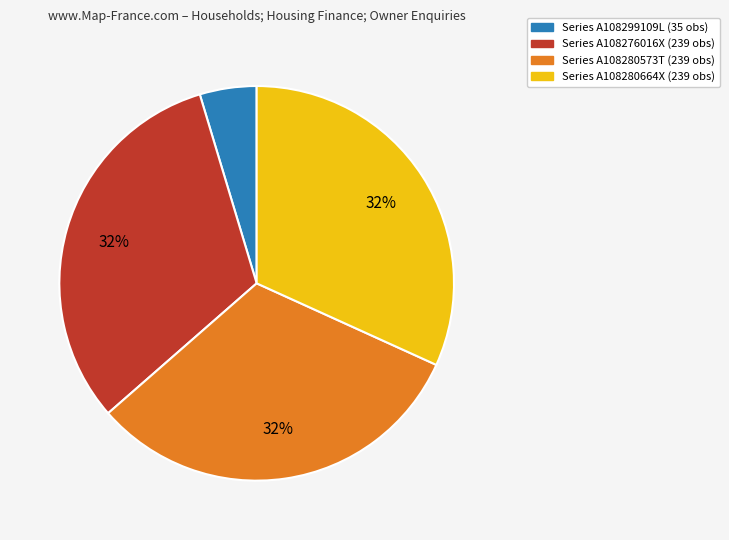

To the nearest percent, what is the average slice percentage?

25%